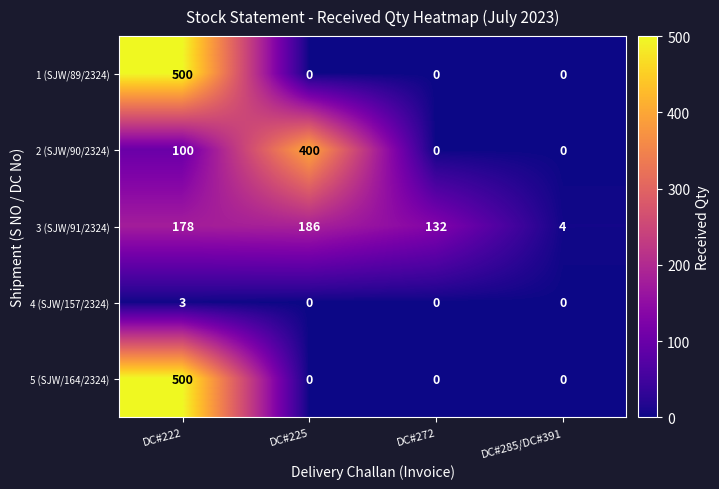

How many values in the 1 (SJW/89/2324) series exceed 0?

1